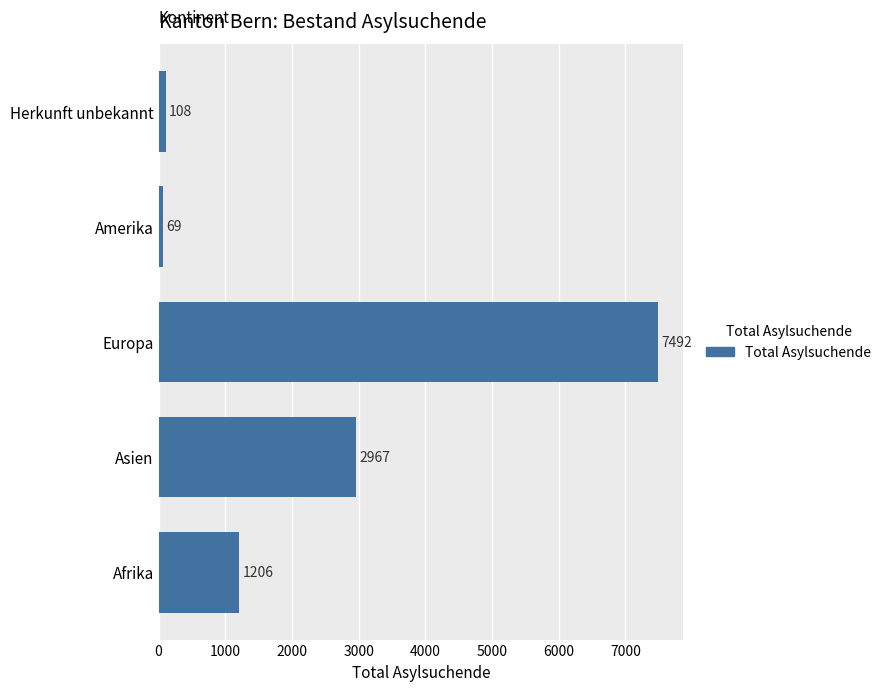

Rank the categories by value from highest to lowest.

Europa, Asien, Afrika, Herkunft unbekannt, Amerika